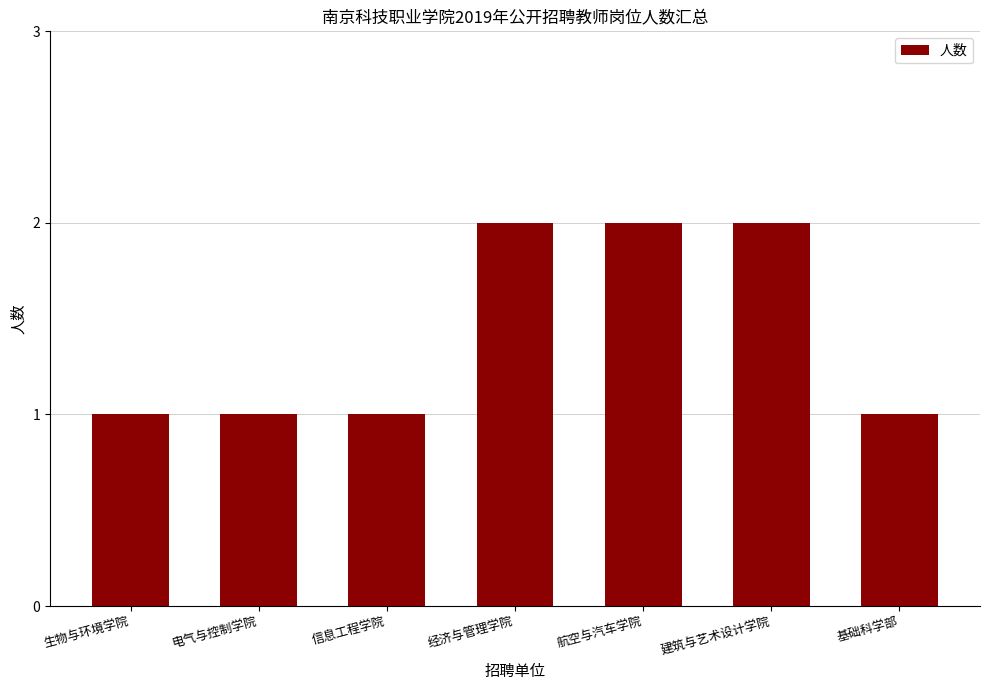

What is the average value?

1